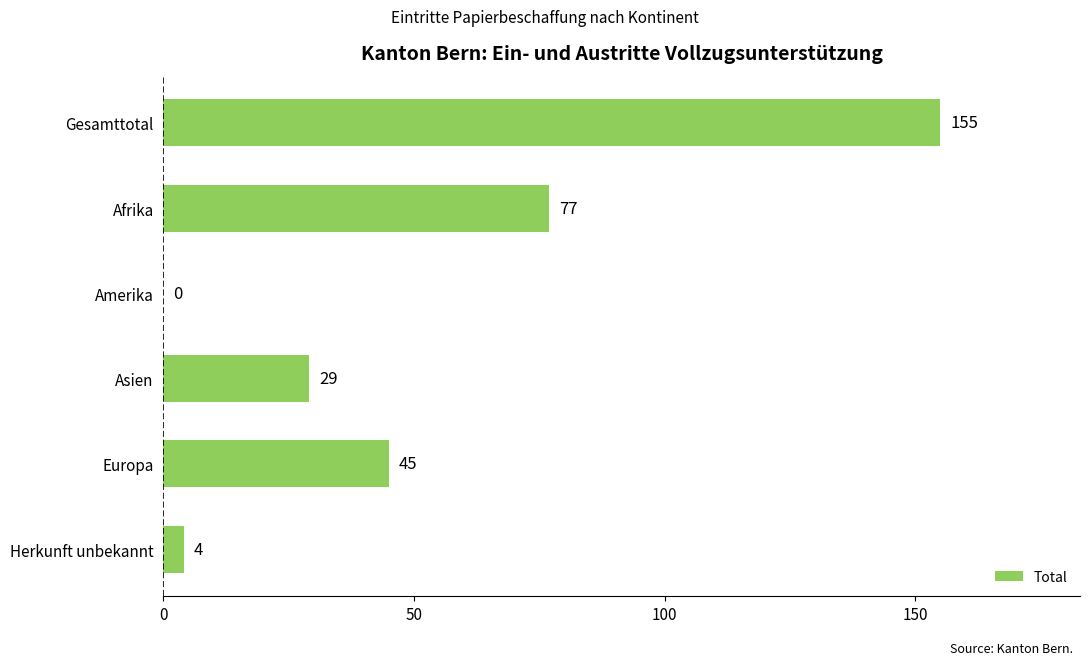

Is it true that the value at Amerika is 0?

True